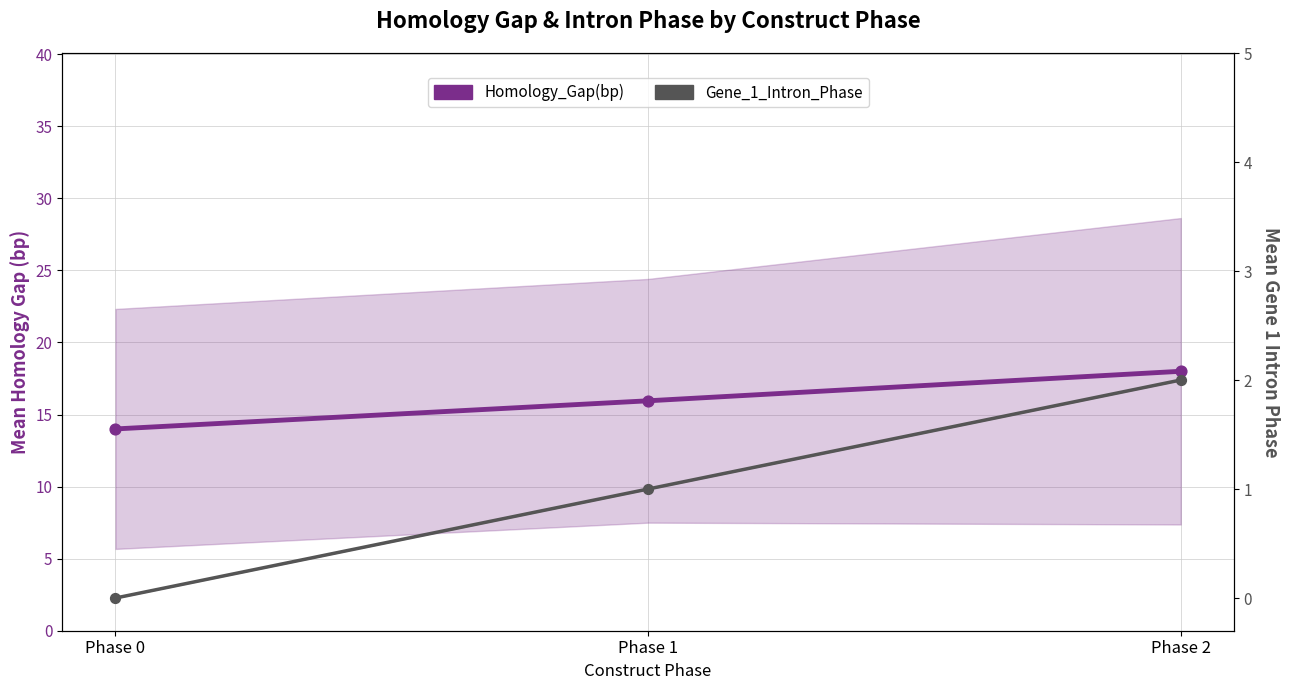

Which series has the largest total across all categories?

Homology_Gap(bp)